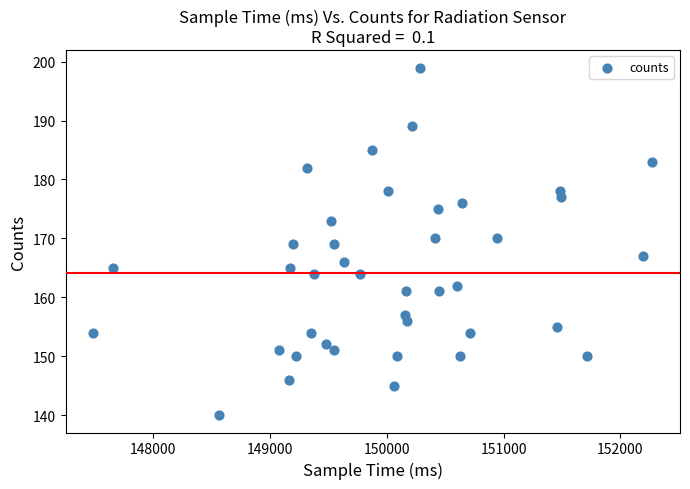

What is the range of Y values (max minus min)?

59